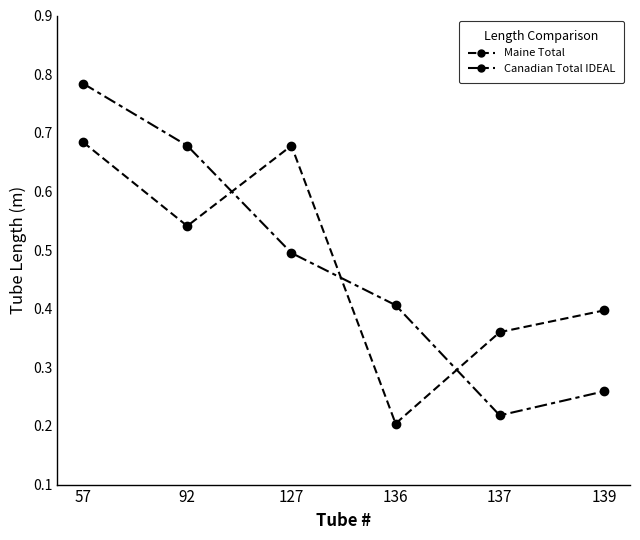

Where is the first local minimum for Canadian Total IDEAL?

137